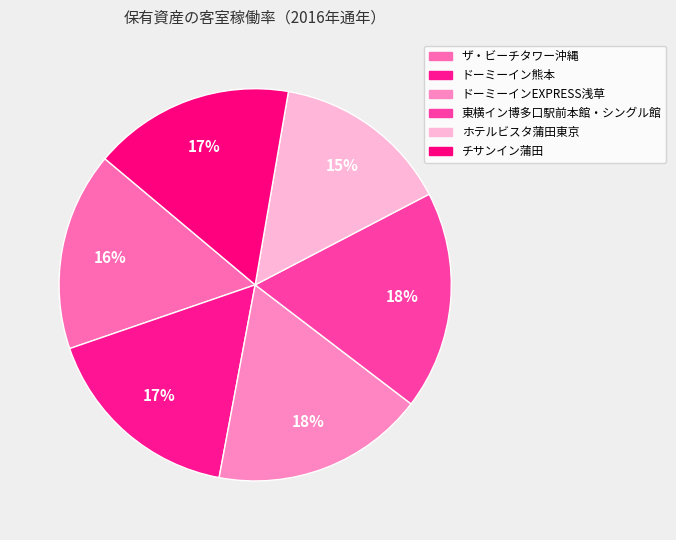

How many segments does this pie chart have?

6